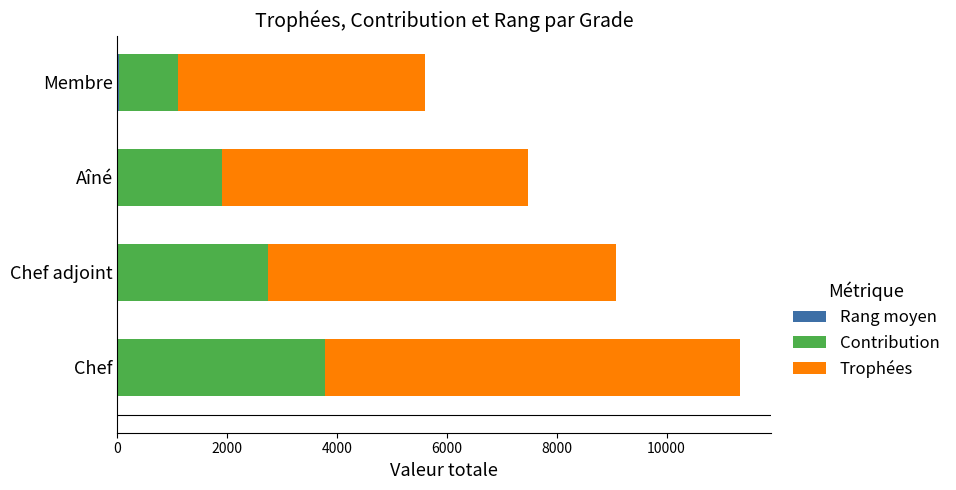

At which category is the sum across all series the highest?

Chef